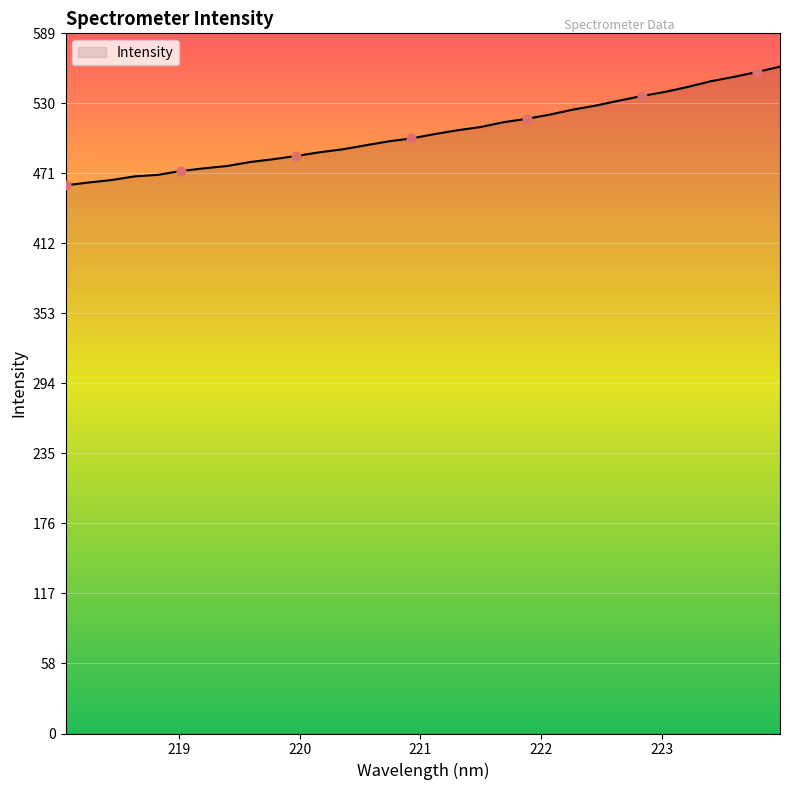

What is the difference between the maximum and minimum values?

99.9